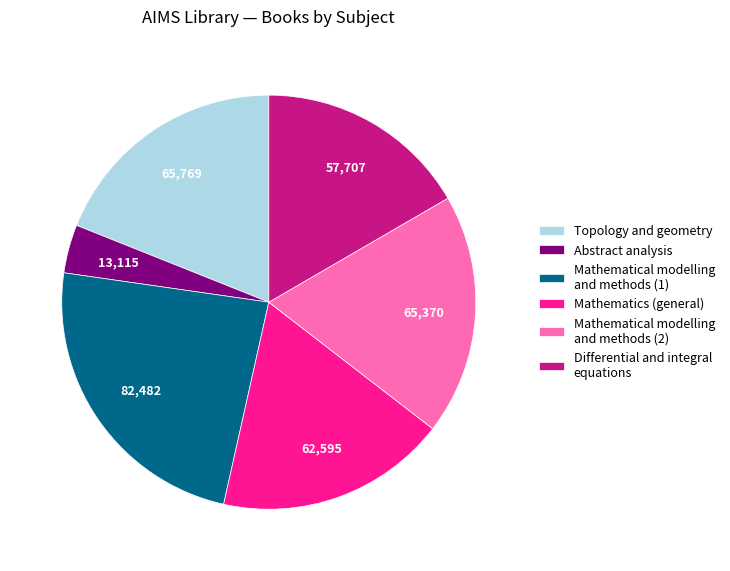

Which has a higher value, Mathematics (general) or Differential and integral equations?

Mathematics (general)